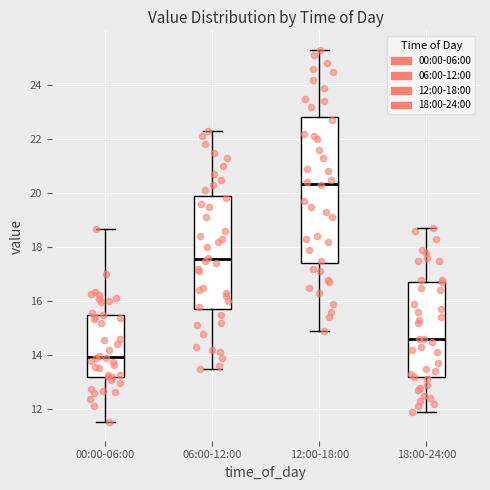

Reading left to right, read every box against the y-axis: the position of its median line, the range the box covers, and the ends of its whiskers. The values are not printed on the chart, so give them approximately, as read against the axis.

00:00-06:00: median 14.0, box 13.2 to 15.6, whiskers 11.6 to 18.6
06:00-12:00: median 17.6, box 15.8 to 19.8, whiskers 13.6 to 22.4
12:00-18:00: median 20.4, box 17.4 to 22.8, whiskers 15.0 to 25.4
18:00-24:00: median 14.6, box 13.2 to 16.8, whiskers 12.0 to 18.8